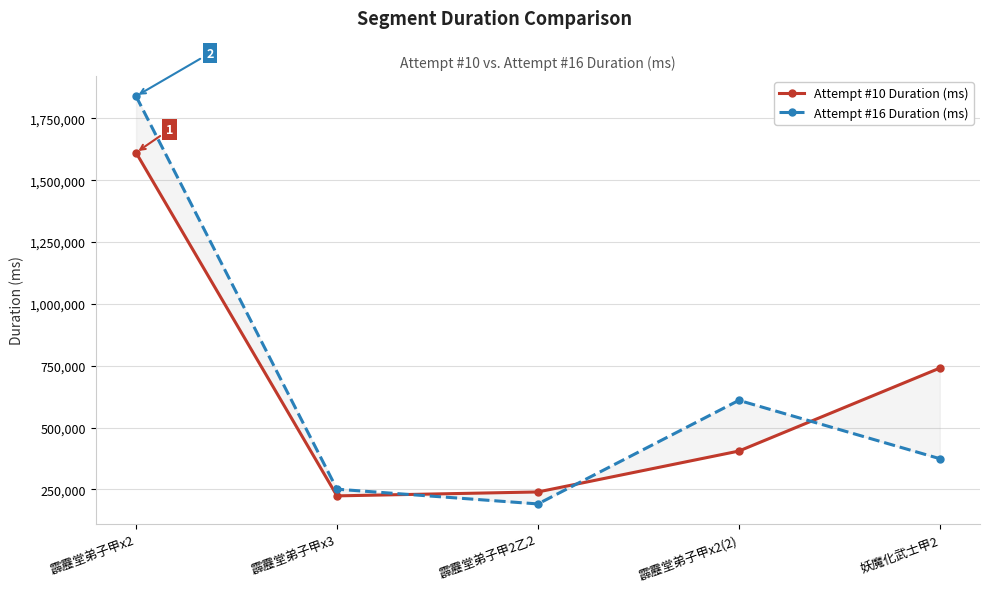

Reading right to left, list all the values displayed in this chart.

Attempt #10 Duration (ms): 妖魔化武士甲2=740830	霹靂堂弟子甲x2(2)=405378	霹靂堂弟子甲2乙2=240043	霹靂堂弟子甲x3=224195	霹靂堂弟子甲x2=1611940
Attempt #16 Duration (ms): 妖魔化武士甲2=374528	霹靂堂弟子甲x2(2)=610378	霹靂堂弟子甲2乙2=191589	霹靂堂弟子甲x3=251191	霹靂堂弟子甲x2=1840158